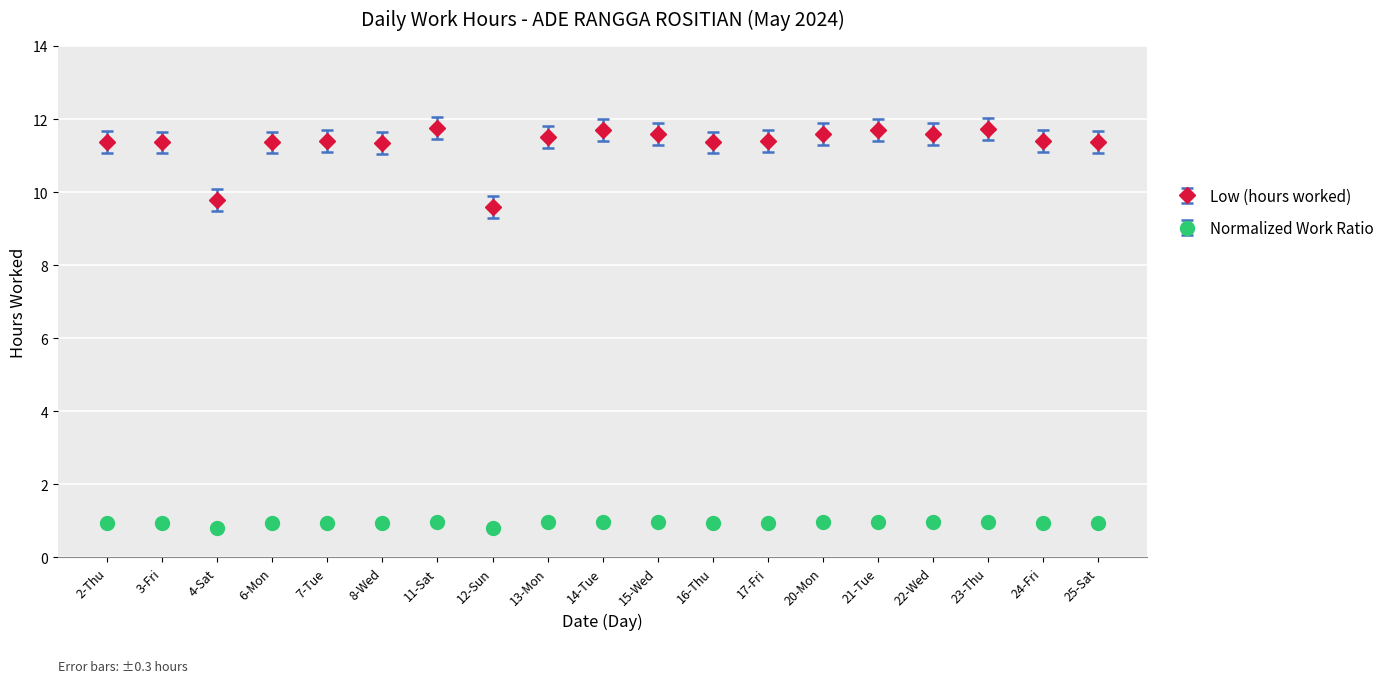

Between 12-Sun and 15-Wed, which series saw the biggest shift?

Low (hours worked)